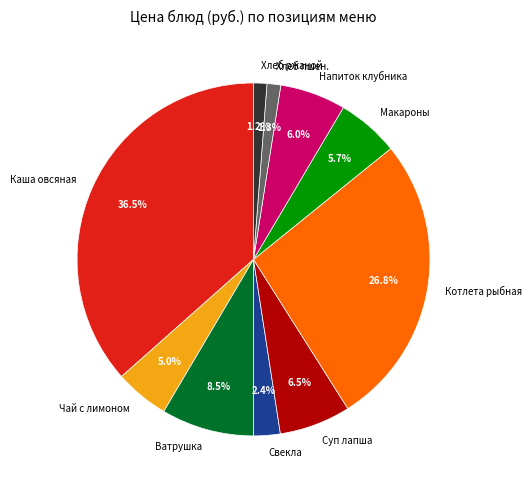

What percentage do Хлеб ржаной and Чай с лимоном together represent?

6.2%